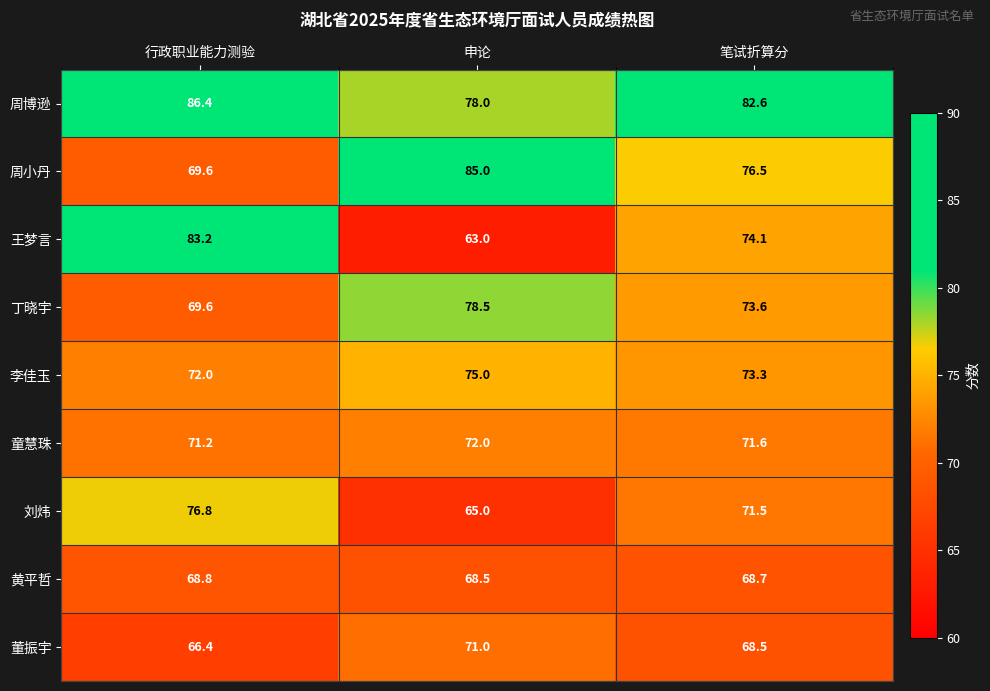

What is the sum of all 王梦言 values?

220.3